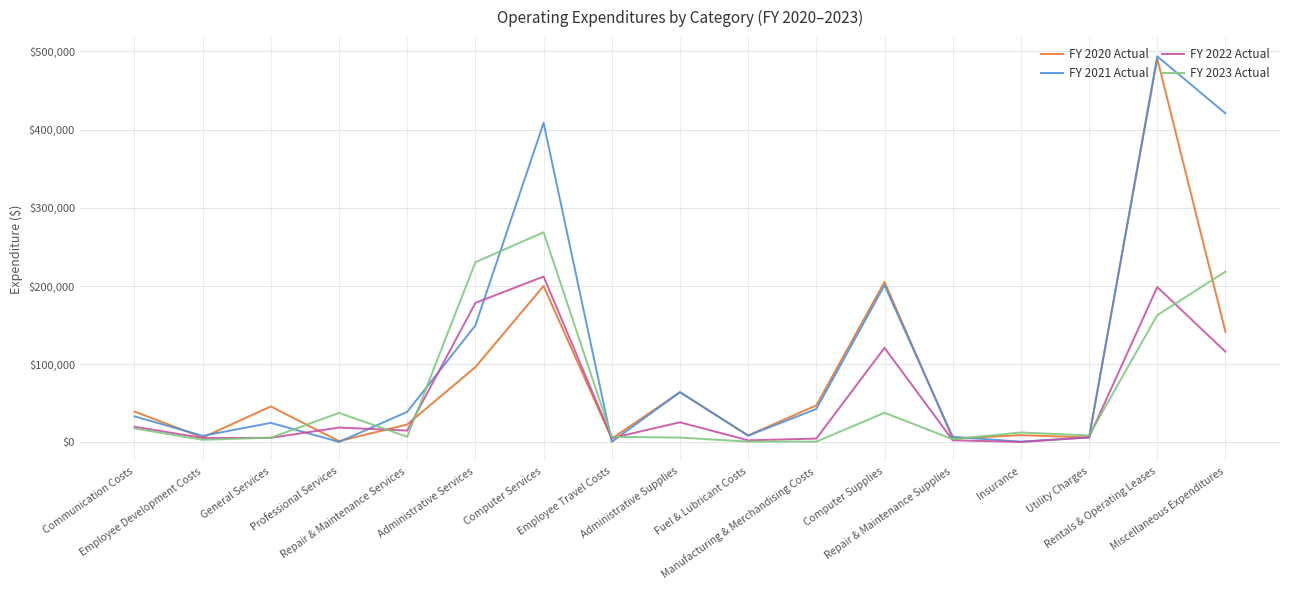

Read the FY 2022 Actual value at Repair & Maintenance Supplies.

2729.4